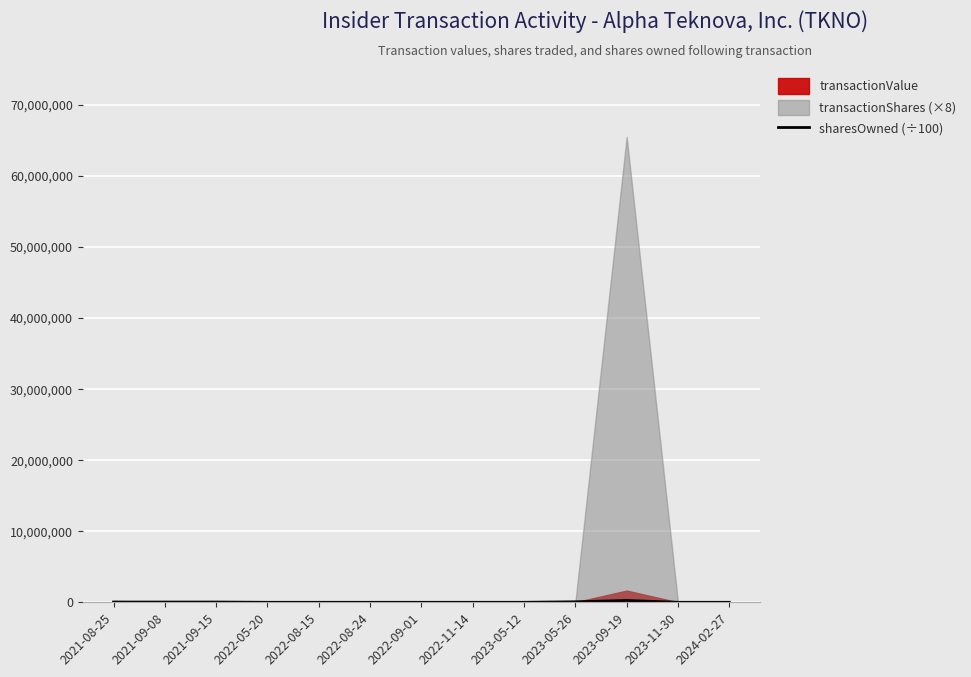

How many values are below 229?

6